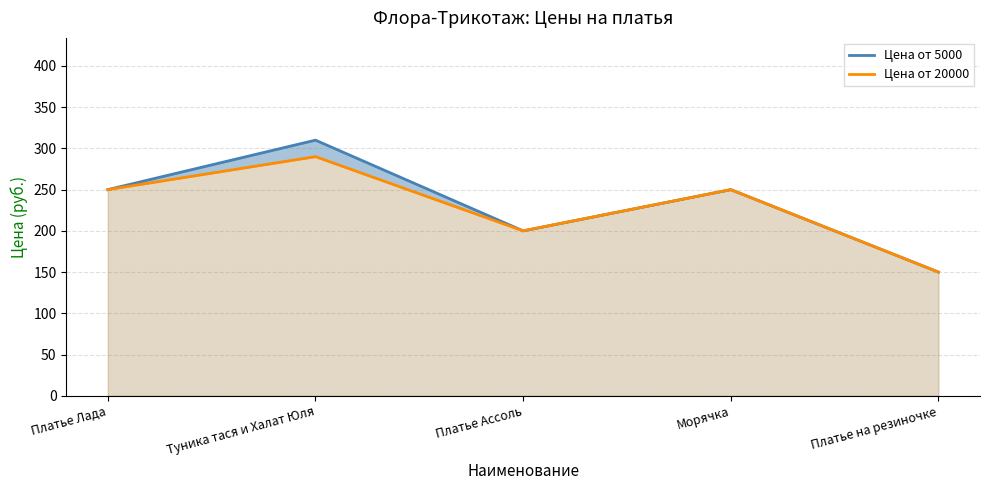

Reading left to right, transcribe all the data shown in this chart.

Цена от 5000: Платье Лада=250	Туника тася и Халат Юля=310	Платье Ассоль=200	Морячка=250	Платье на резиночке=150
Цена от 20000: Платье Лада=250	Туника тася и Халат Юля=290	Платье Ассоль=200	Морячка=250	Платье на резиночке=150